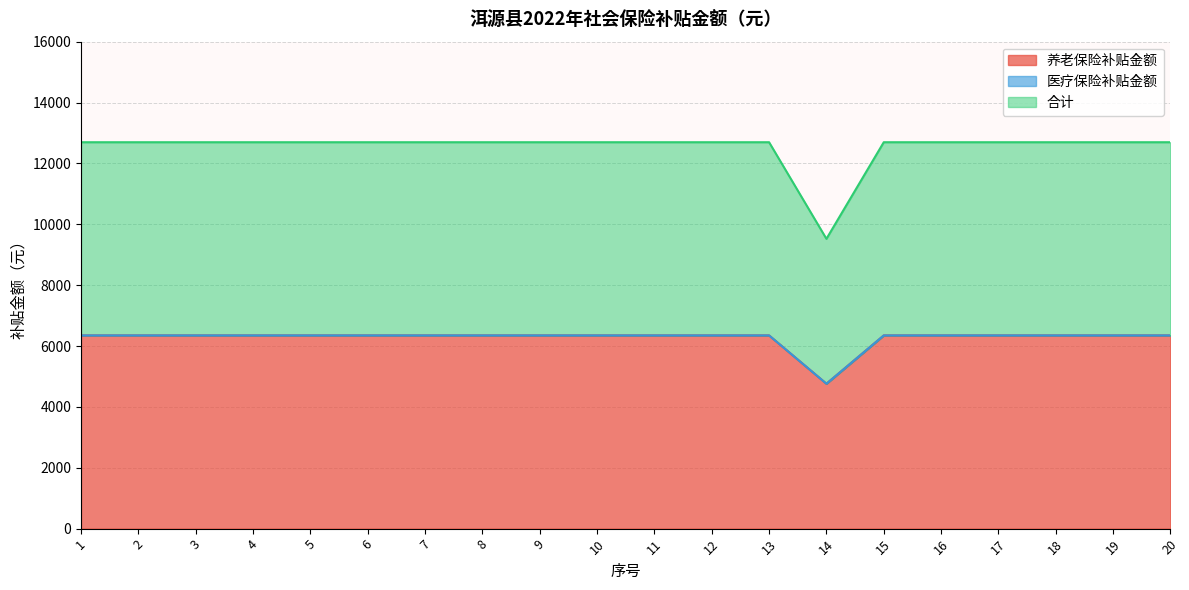

The 养老保险补贴金额 series shows 6348 at 18. True or false?

True